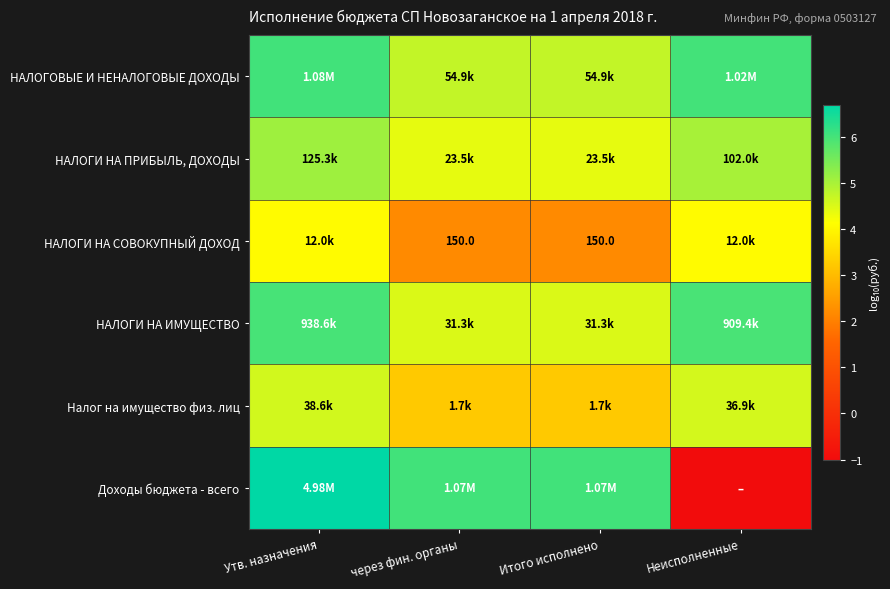

List the series in order of their peak value, highest first.

Доходы бюджета - всего, НАЛОГОВЫЕ И НЕНАЛОГОВЫЕ ДОХОДЫ, НАЛОГИ НА ИМУЩЕСТВО, НАЛОГИ НА ПРИБЫЛЬ, ДОХОДЫ, Налог на имущество физ. лиц, НАЛОГИ НА СОВОКУПНЫЙ ДОХОД